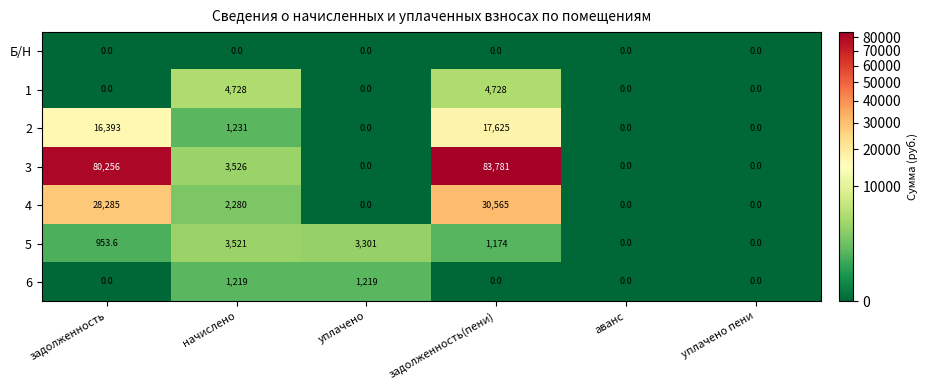

How many values in 2 are above zero?

3